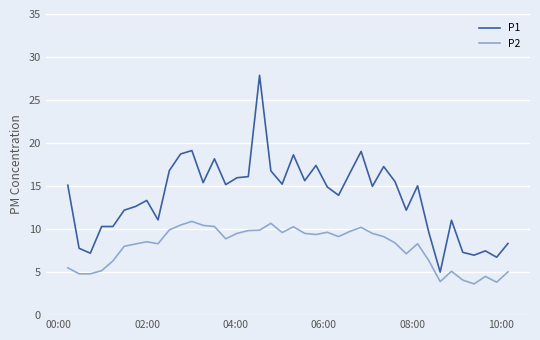

True or false: P1 and P2 cross at least once.

False